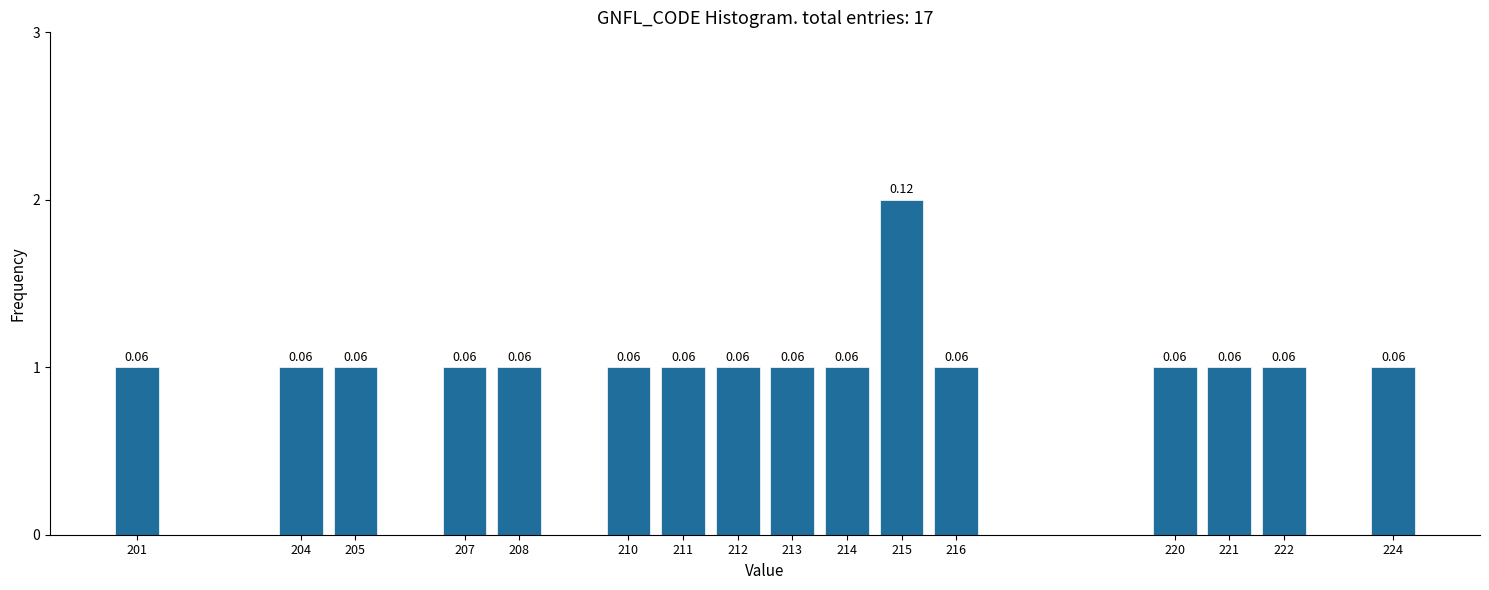

Does the chart contain any negative values?

No